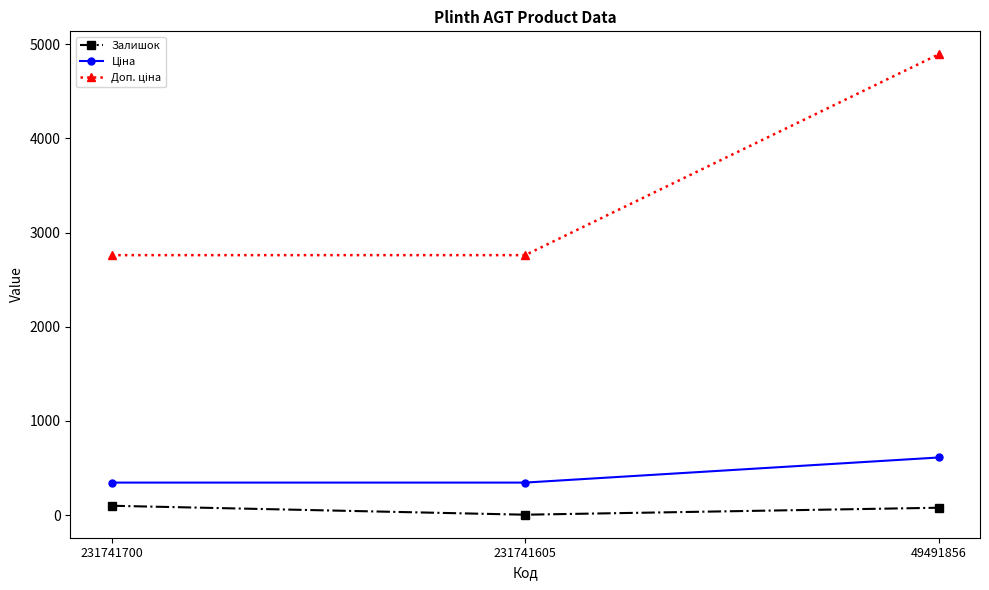

True or false: Залишок has a value of 99.0 at 231741700.

True